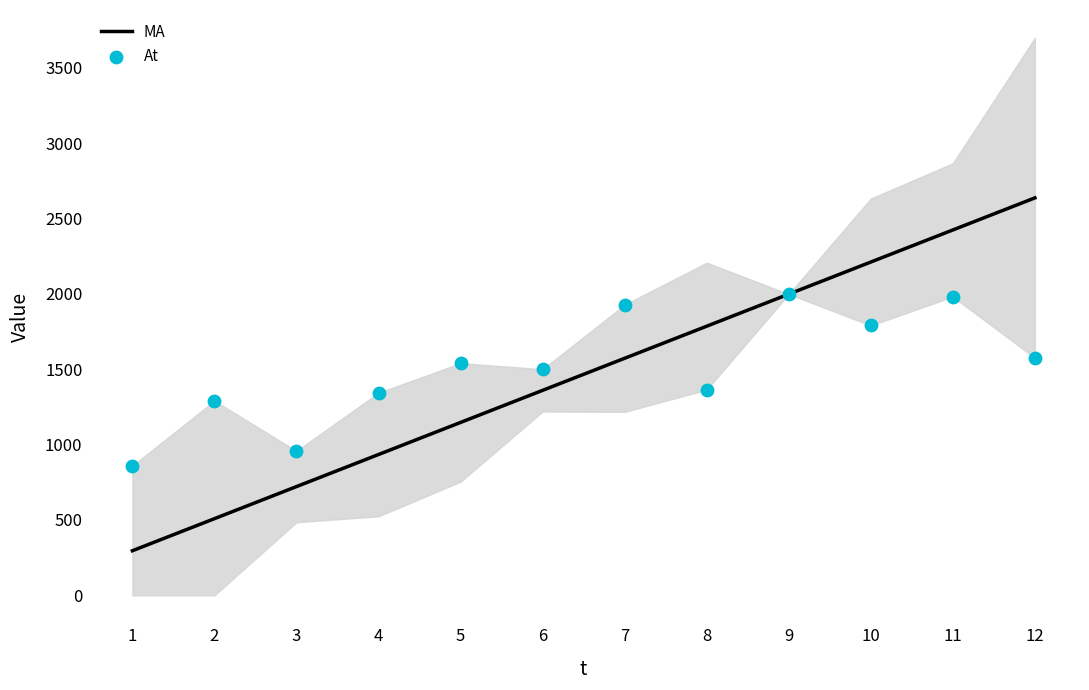

Is the value of MA at 3 greater than the value of At at 12?

No